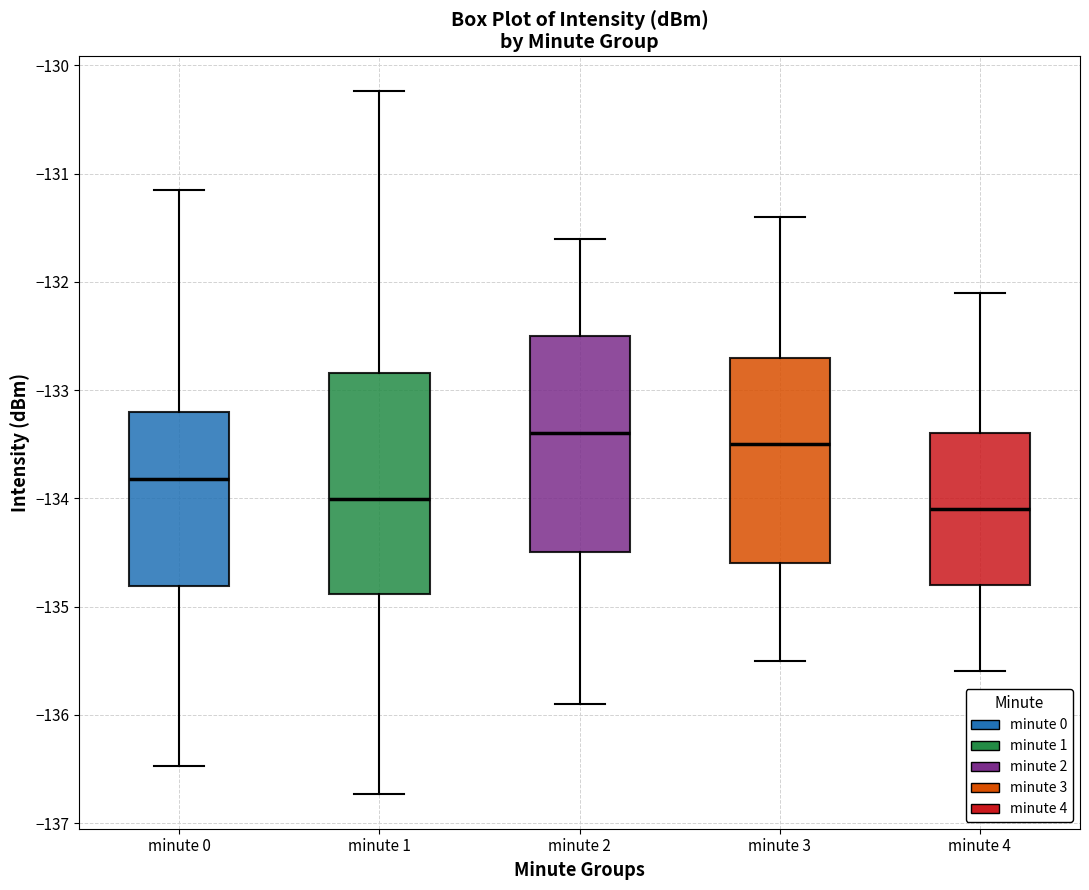

Where does the median line of the box for minute 4 sit on the y-axis? The values are not printed on the chart, so give them approximately, as read against the axis.

-134.1